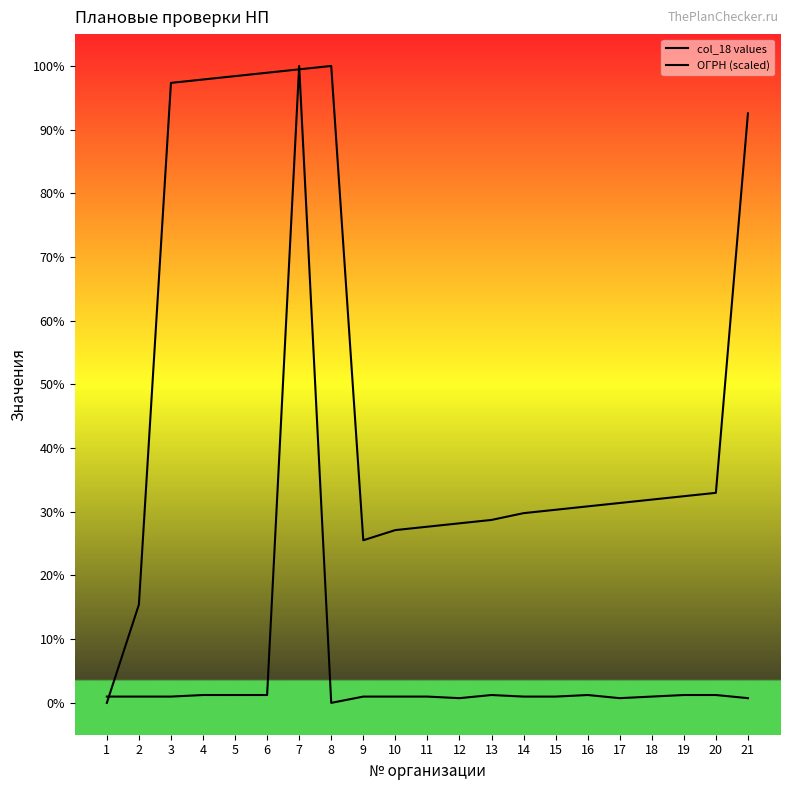

What is the difference between the maximum and minimum values in the col_18 values series?

100.0